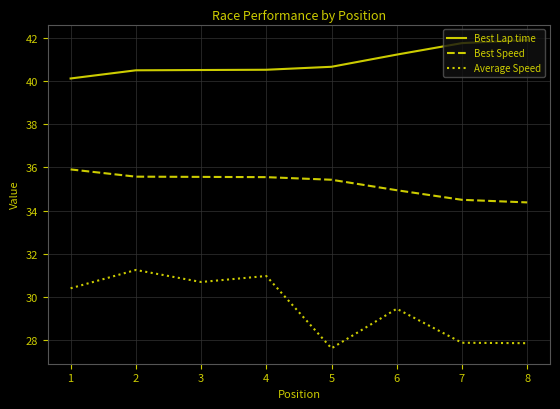

Which label corresponds to the largest value in the chart?

8